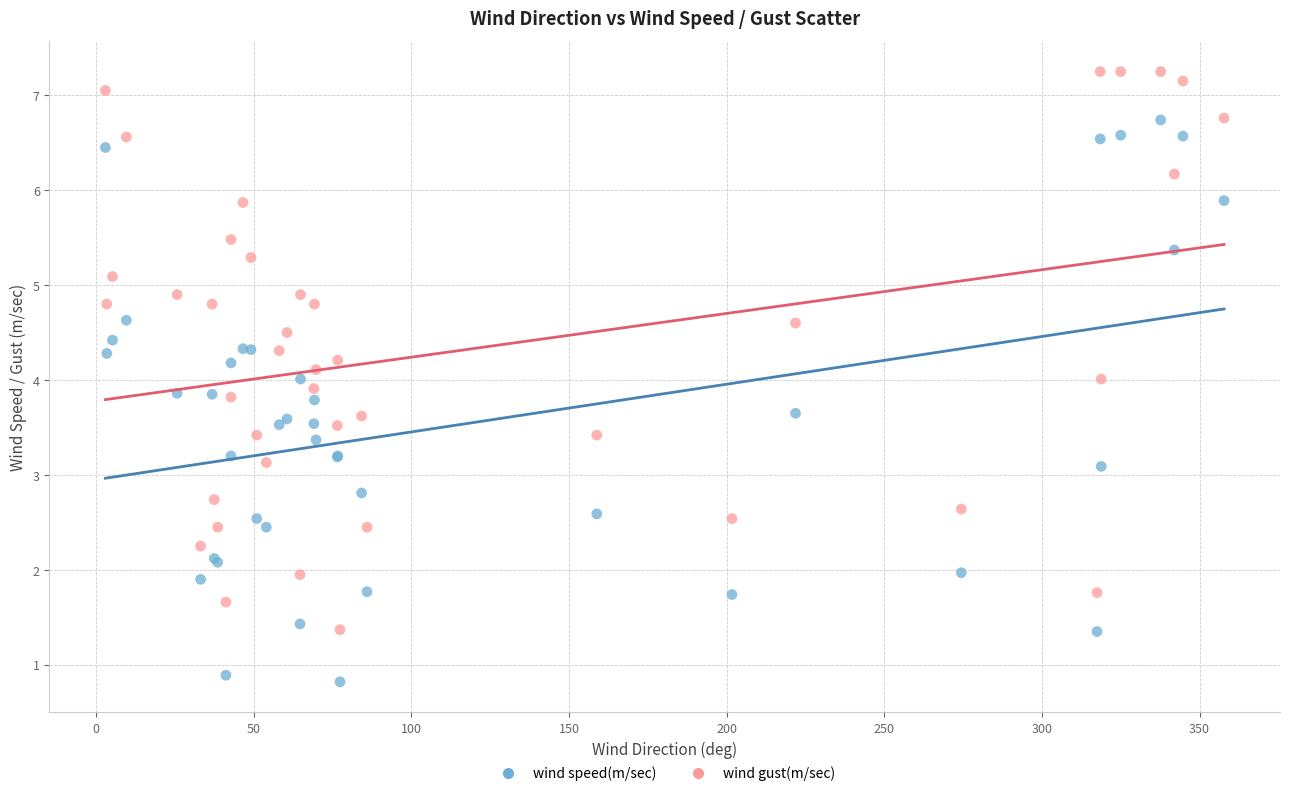

Which series contains the lowest Y value?

wind speed(m/sec)